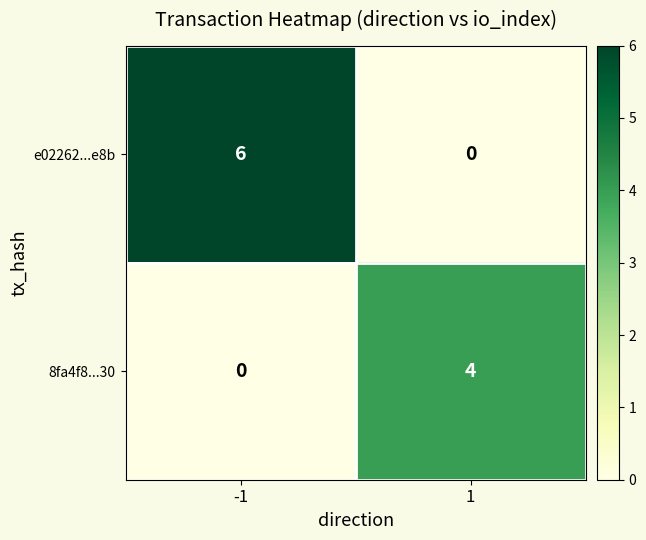

At which category is the sum across all series the highest?

-1